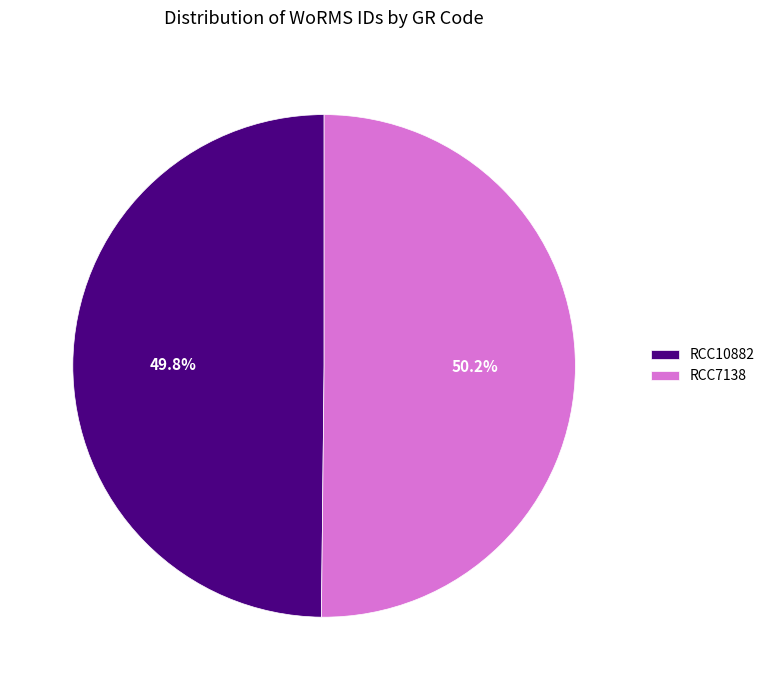

Approximately how many times larger is the value at RCC7138 compared to RCC10882?

1.0